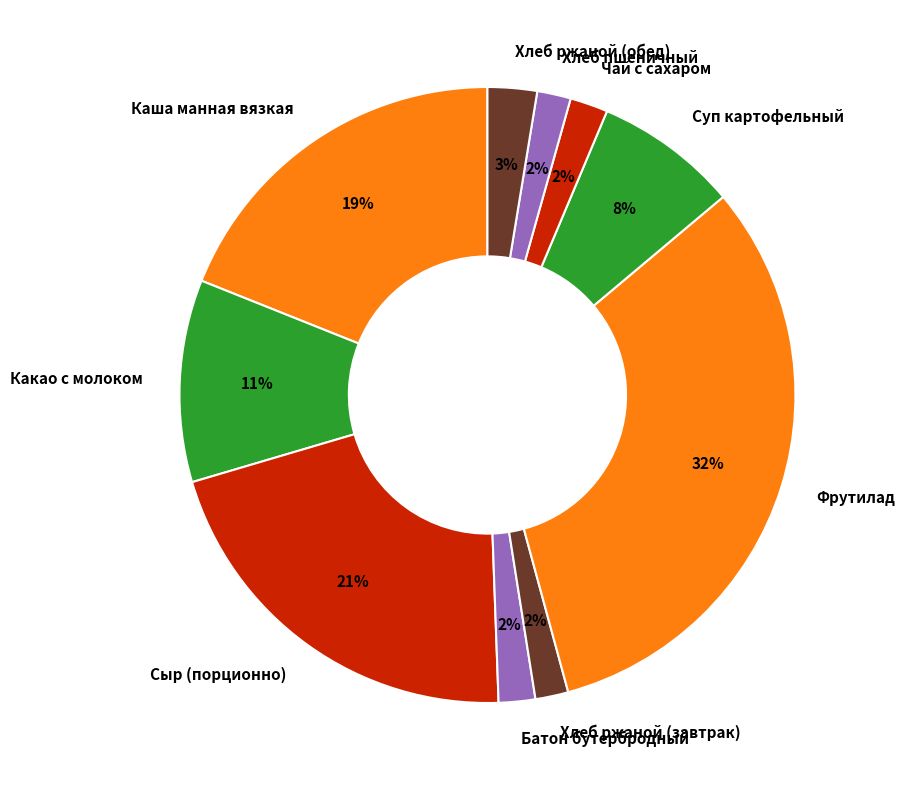

Approximately how many times larger is the value at Чай с сахаром compared to Фрутилад?

0.1